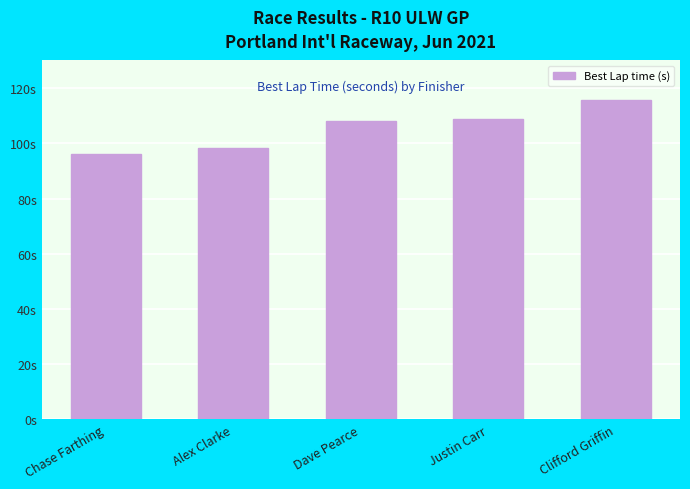

Are the bars horizontal?

No